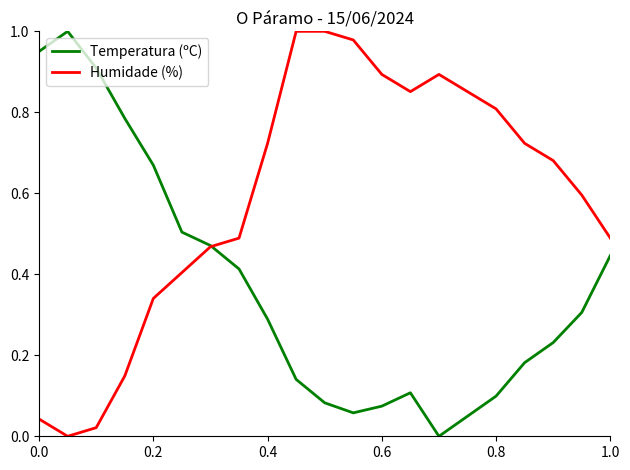

How many interior local peaks does the Temperatura (ºC) series have?

2